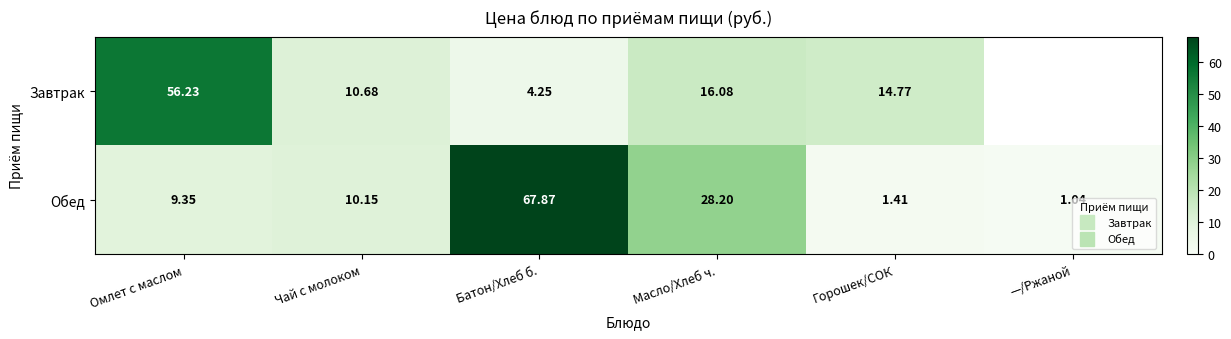

Which series has the largest range (max minus min)?

Обед